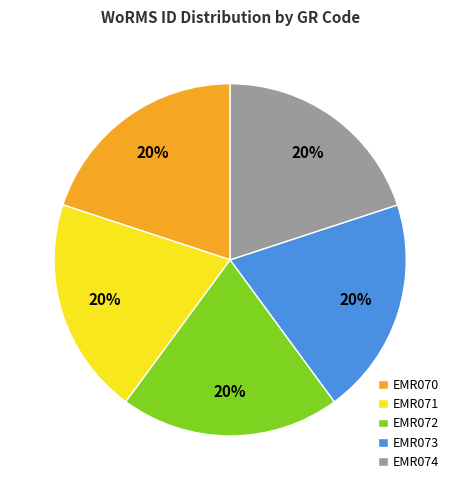

Combined, do EMR072 and EMR074 account for over 50%?

No